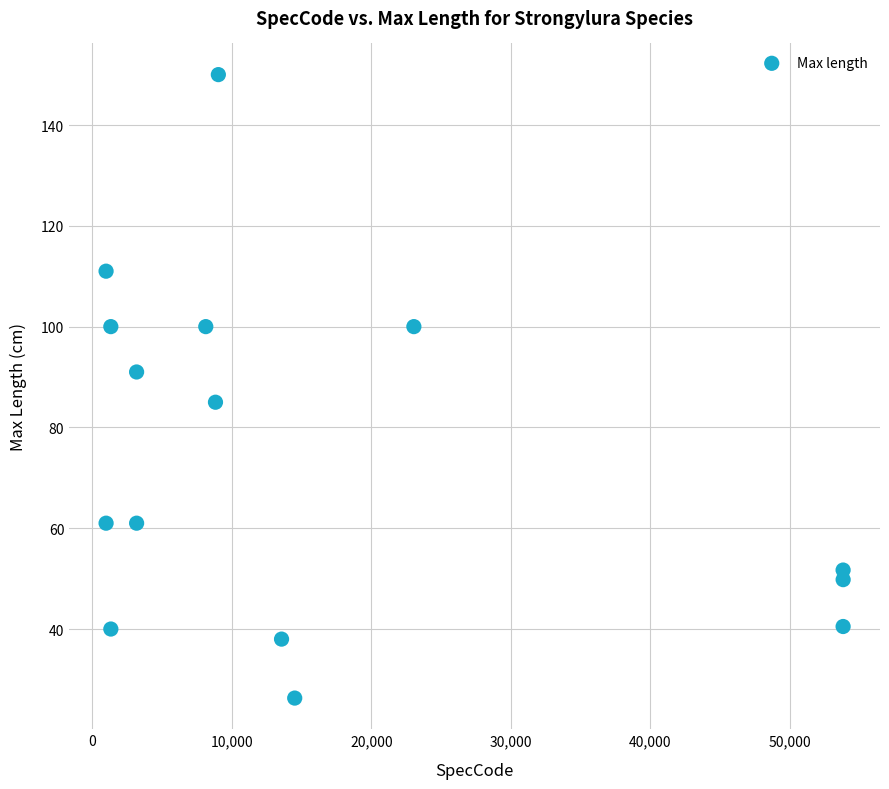

What is the range of X values (max minus min)?

52838.0